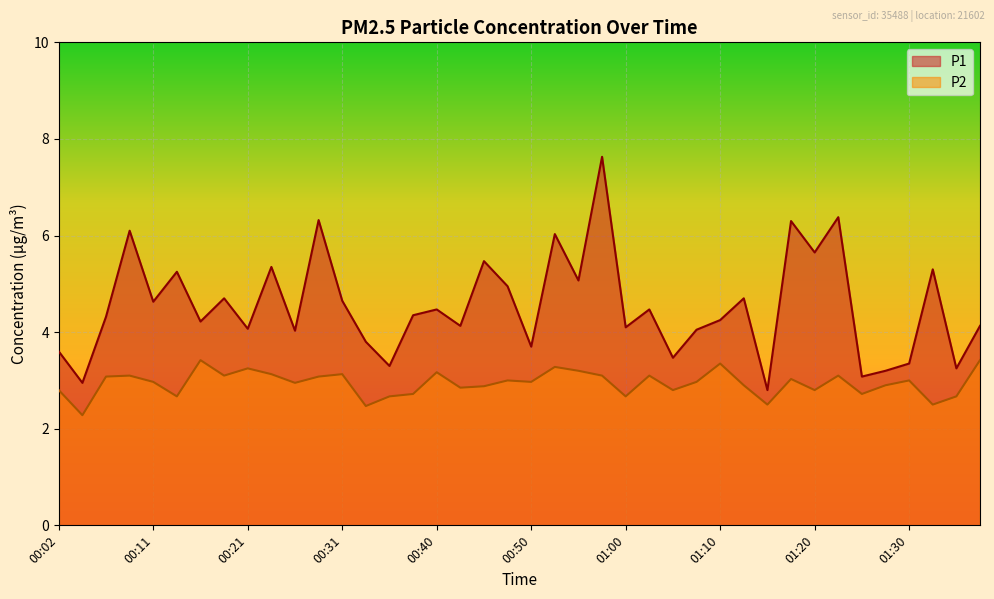

Read the P2 value at 00:23.

3.1